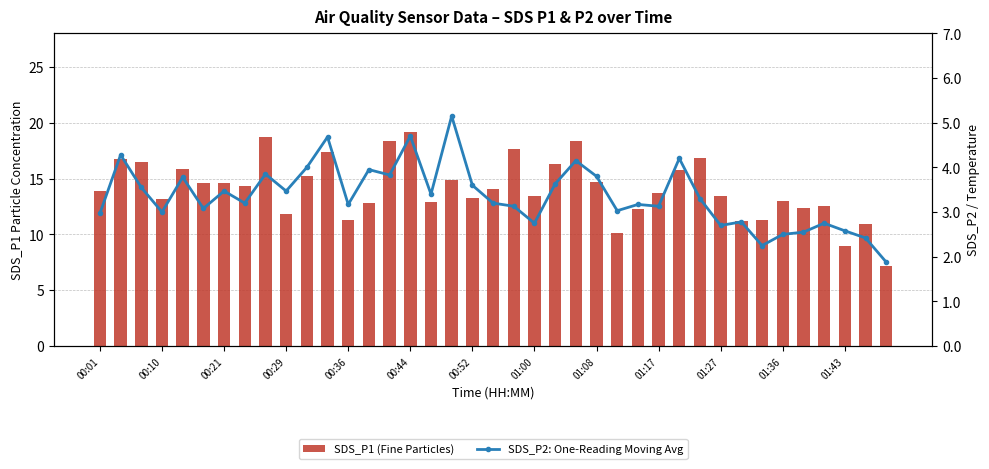

The value of SDS_P1 (Fine Particles) at 26 is 12.2. True or false?

True